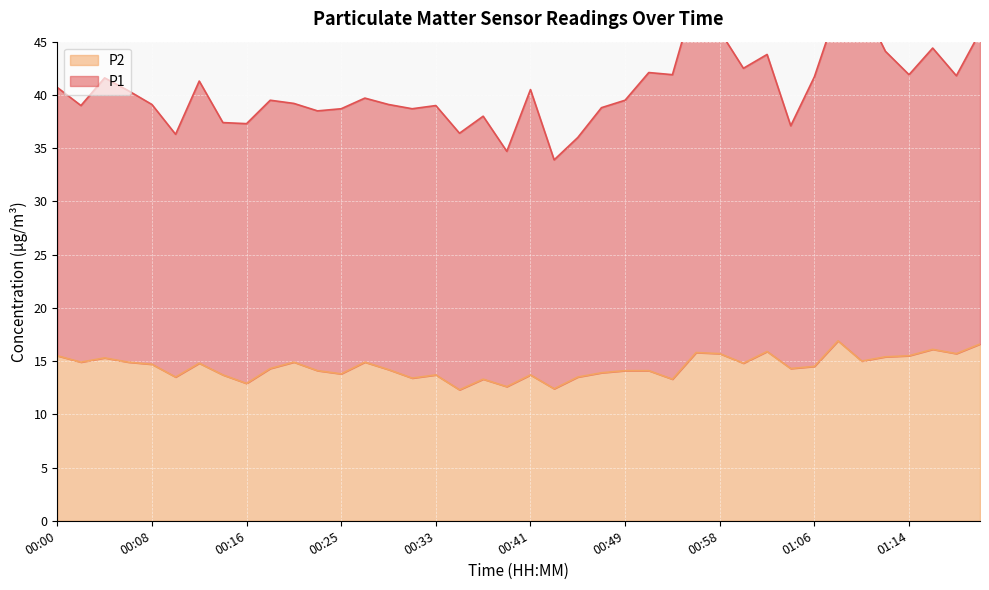

How many interior local peaks (higher than both neighbors) does the data have?

11